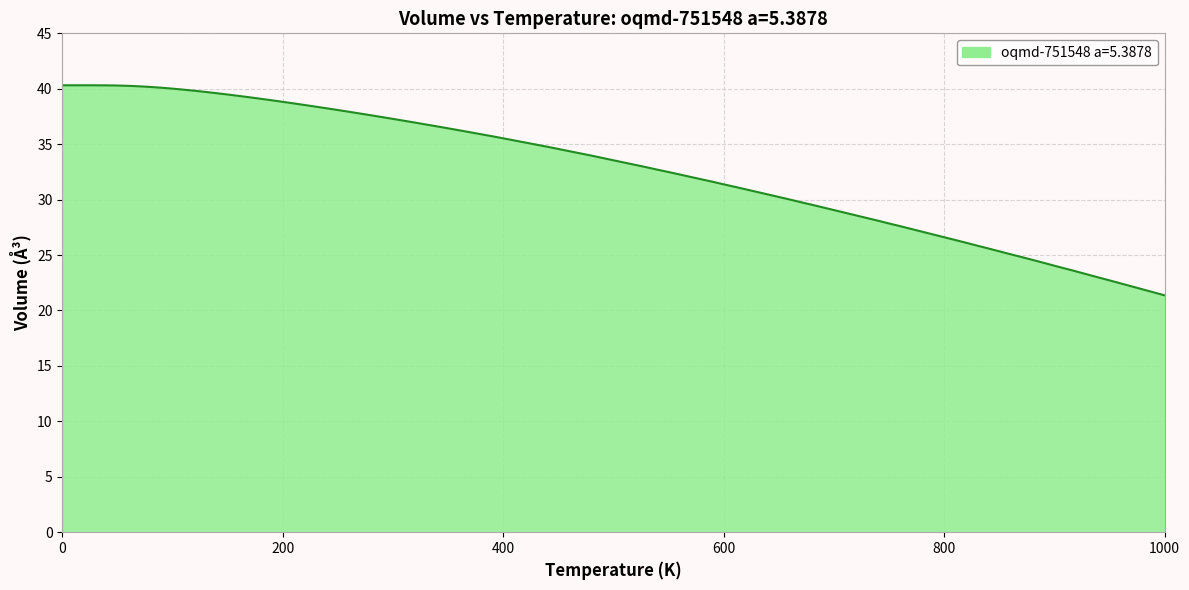

What is the greatest value displayed?

40.3